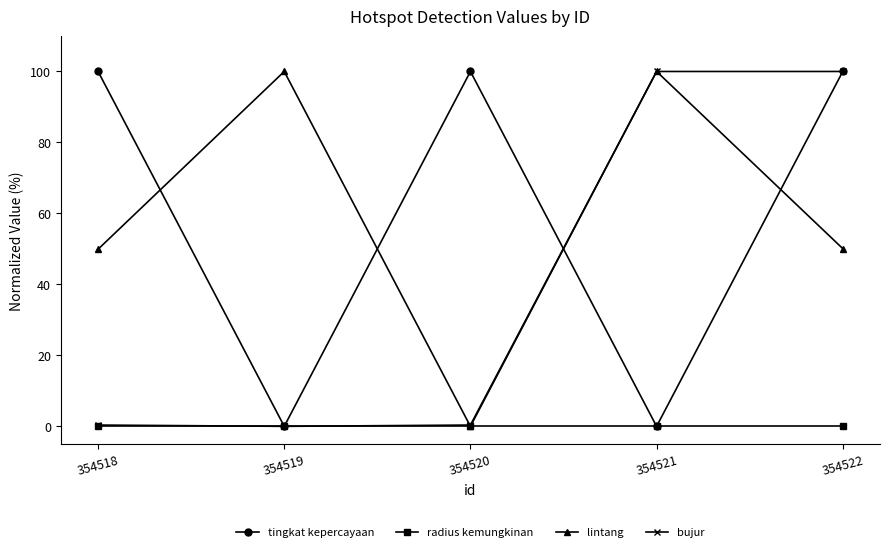

How many values in the tingkat kepercayaan series are below 100?

2